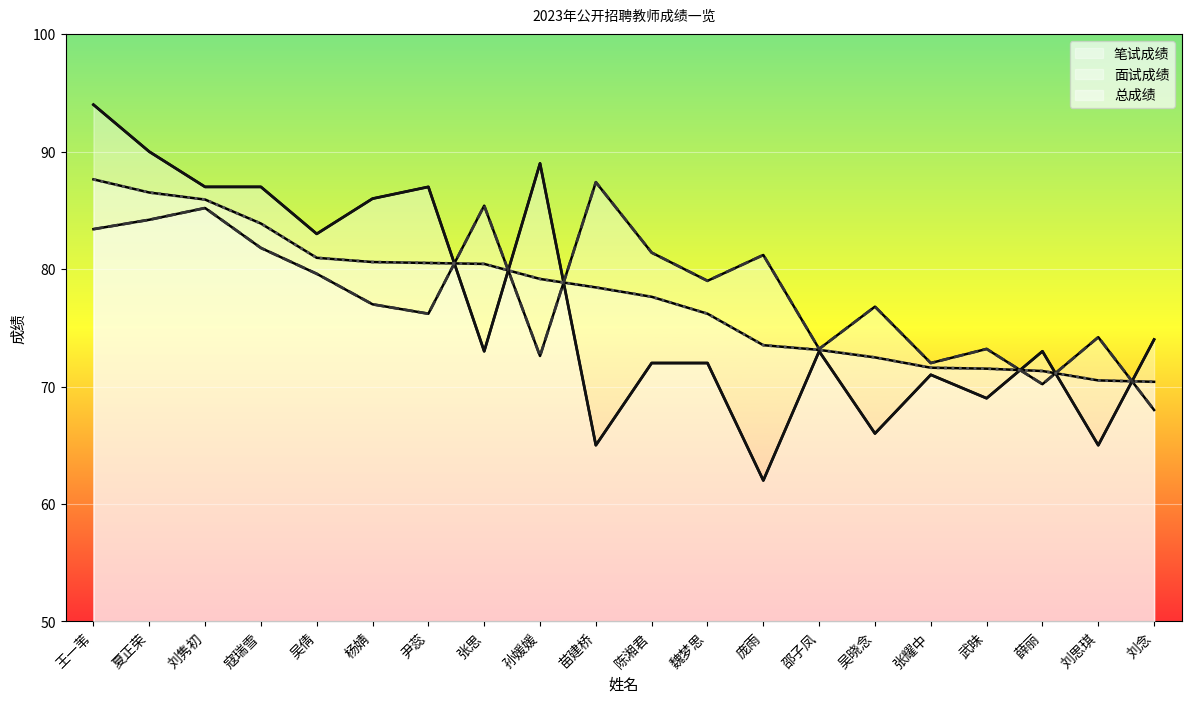

Where is the first local maximum for 面试成绩?

刘隽初